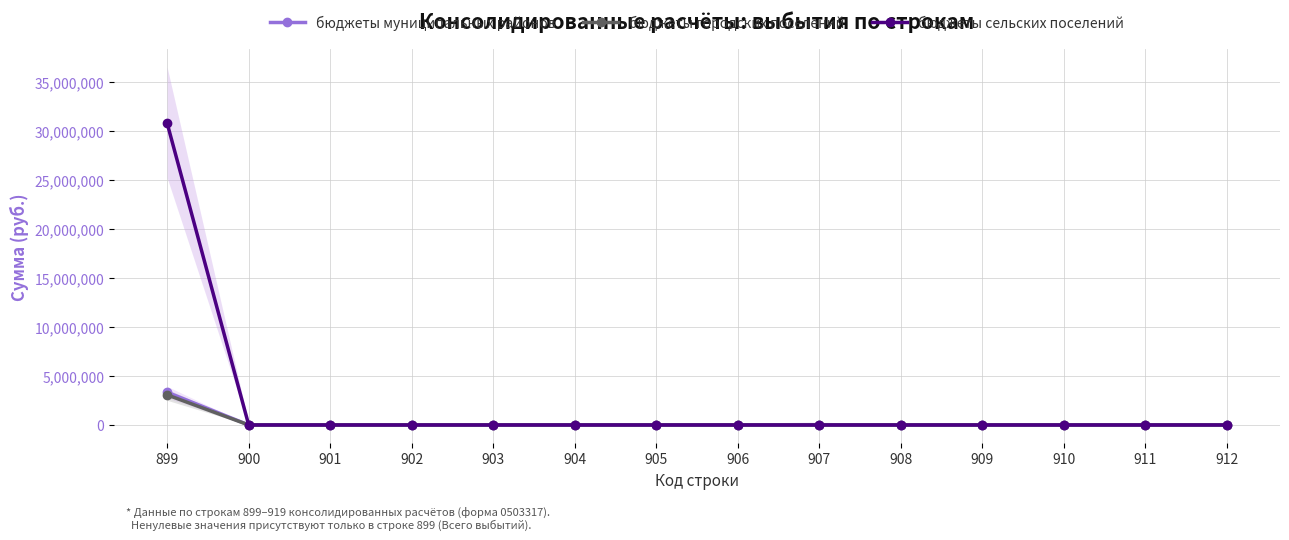

Reading left to right, what are all the values shown in this chart?

бюджеты муниципальных районов: 3334779	0	0	0	0	0	0	0	0	0	0	0	0	0
бюджеты городских поселений: 3067900	0	0	0	0	0	0	0	0	0	0	0	0	0
бюджеты сельских поселений: 30761550	0	0	0	0	0	0	0	0	0	0	0	0	0